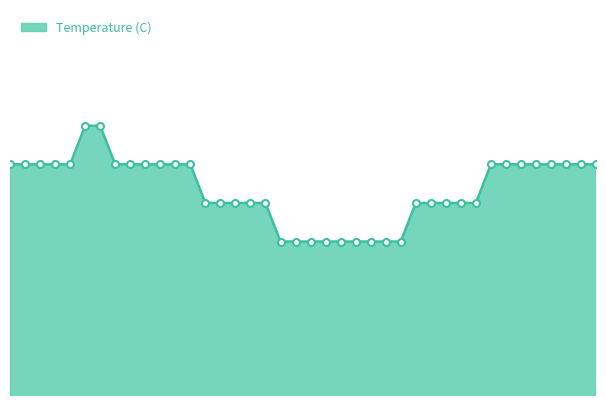

What is the greatest value displayed?

3.2